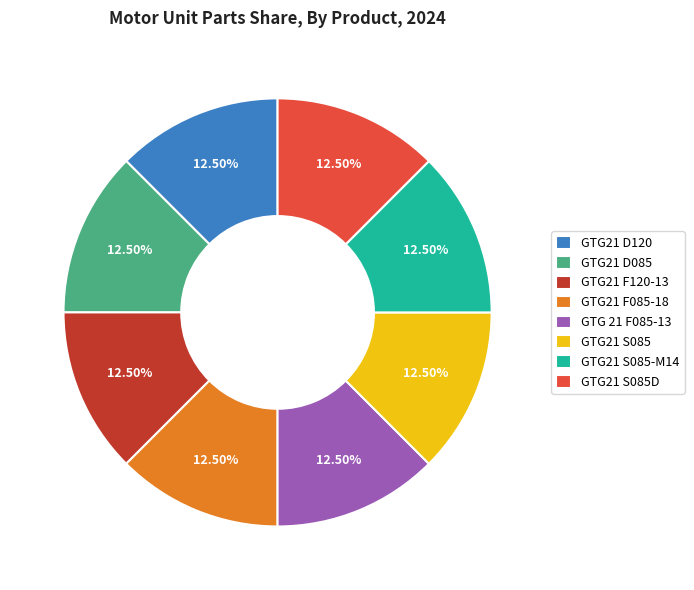

Approximately how many times larger is the value at GTG21 S085D compared to GTG21 F120-13?

1.0